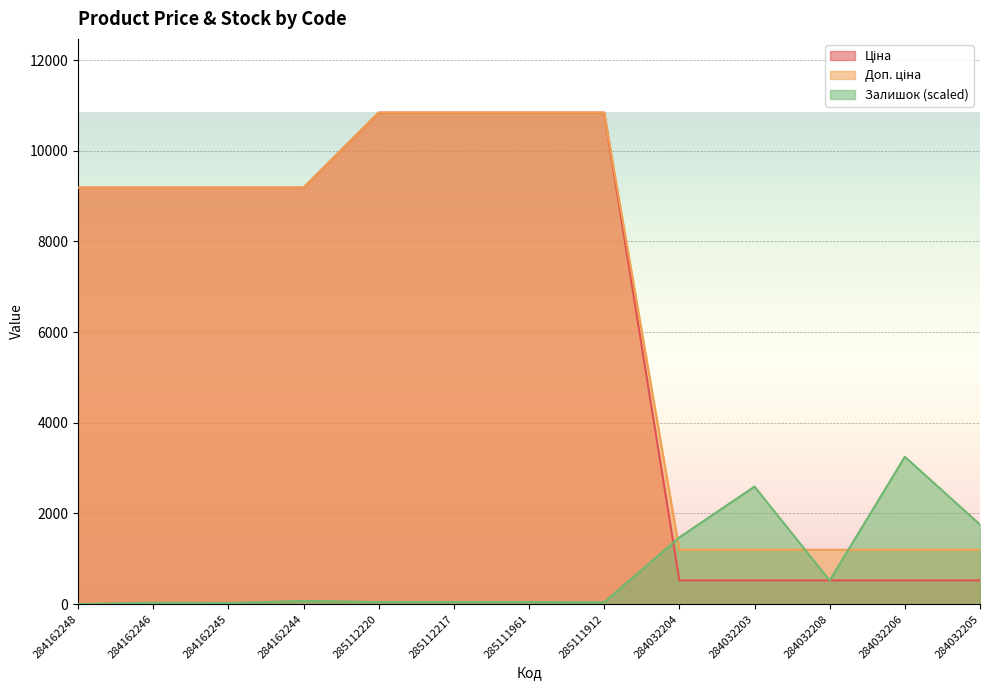

What is the sum of all Доп. ціна values?

86085.6